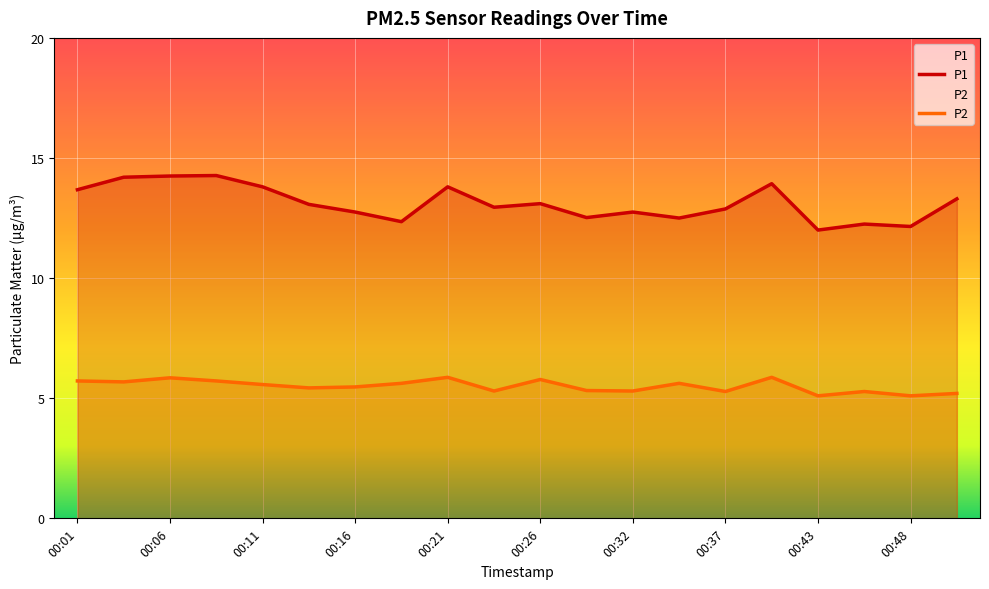

What are all the series names shown in the legend?

P1, P2